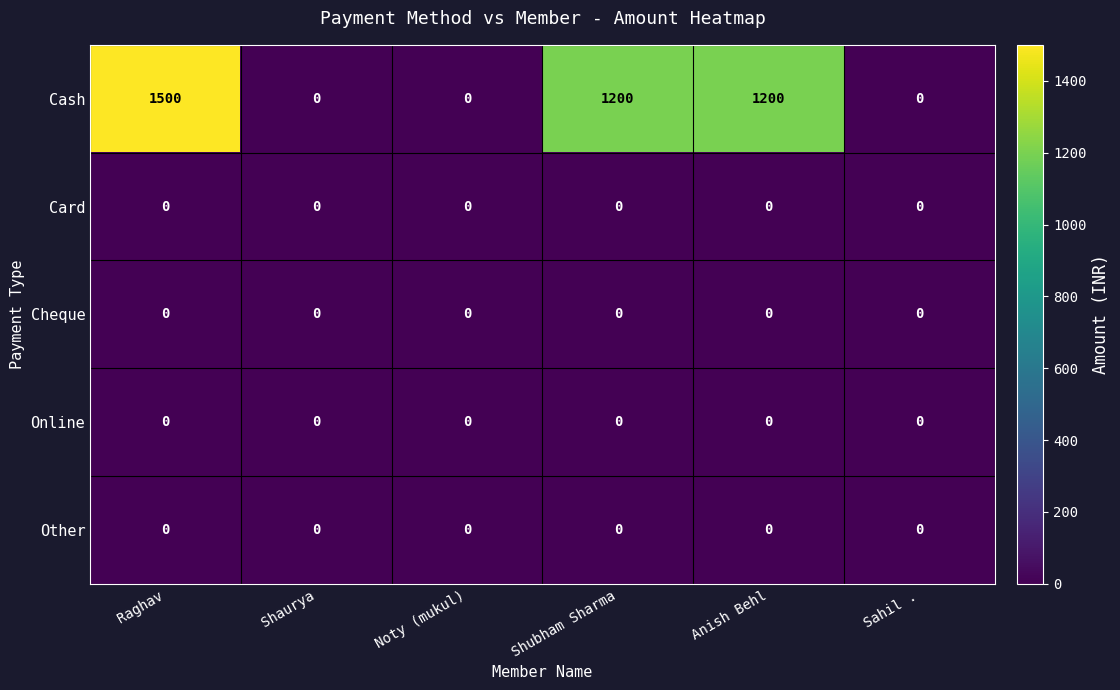

How many categories are shown in the chart?

6